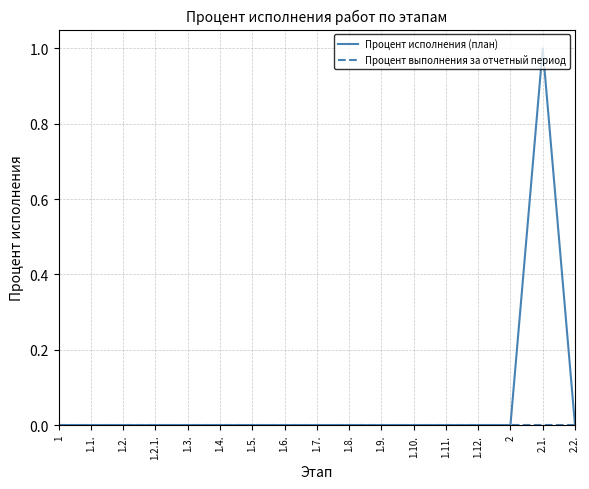

The value of Процент исполнения (план) at 1.2. is 0. True or false?

True